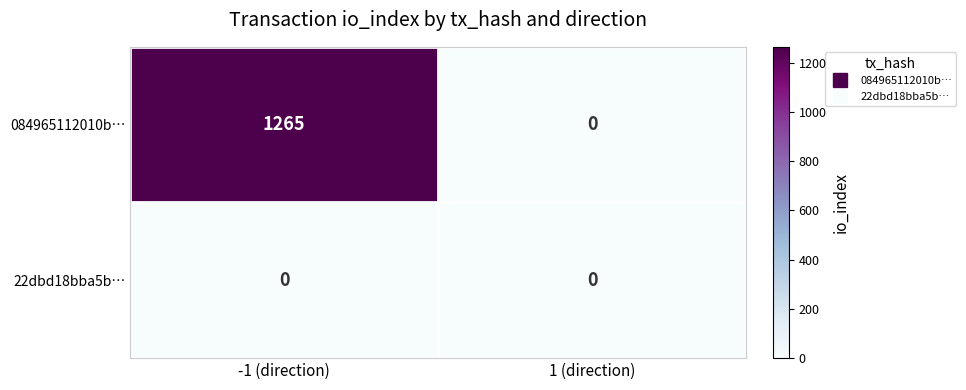

What is the difference between the highest and lowest values at -1 (direction)?

1265